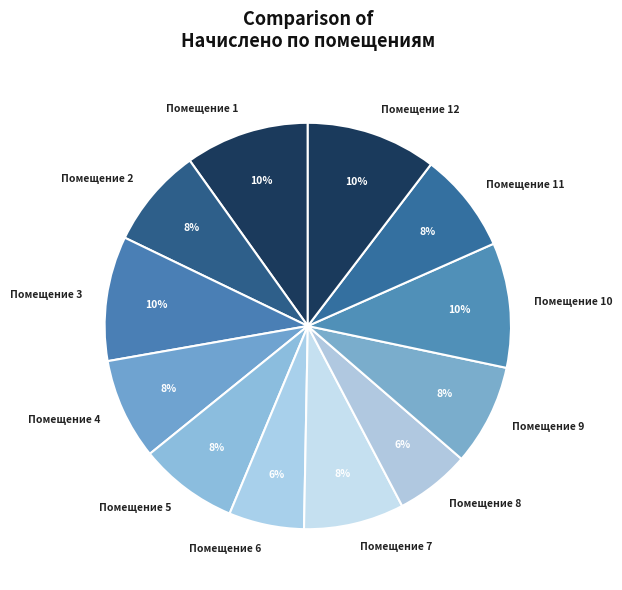

Is the sum of Помещение 11 and Помещение 10 greater than half?

No